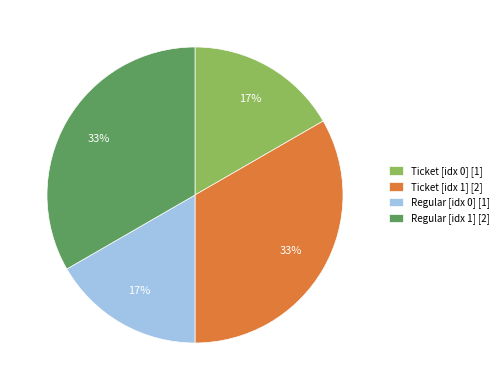

What percentage is the Ticket [idx 0] [1] slice, to the nearest percent?

17%